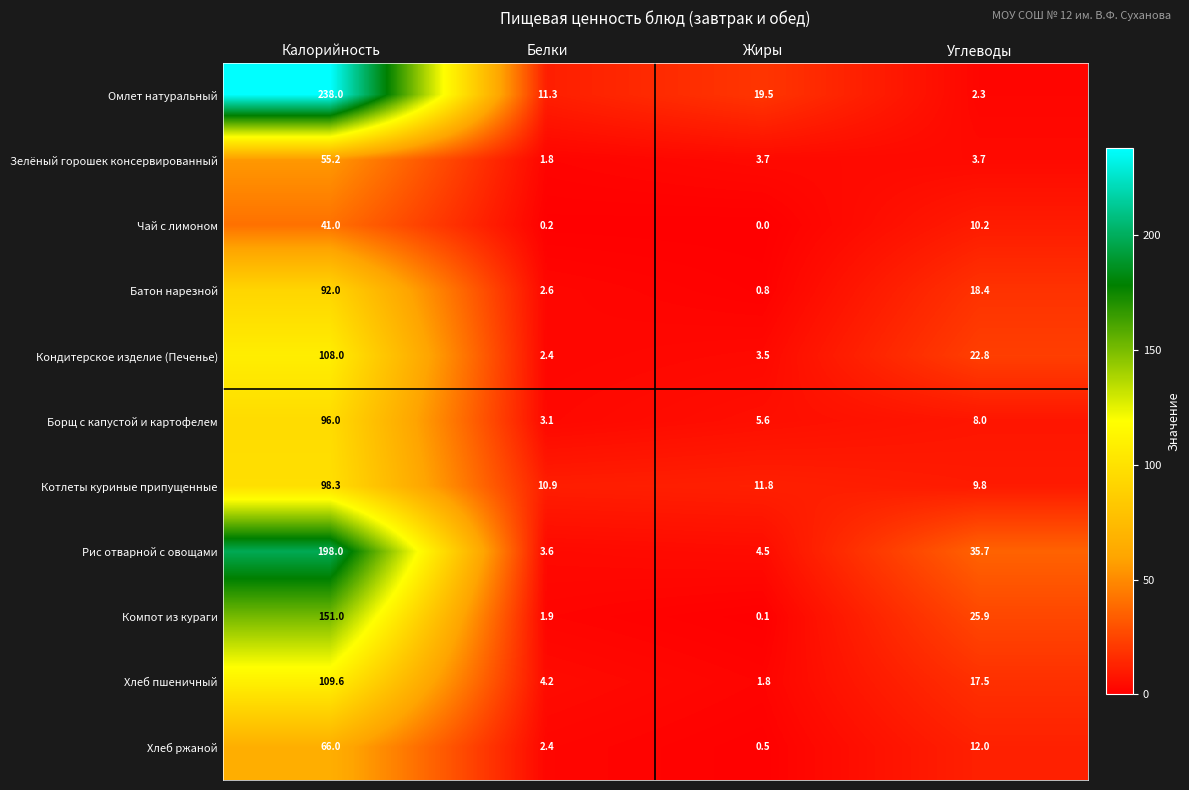

True or false: Хлеб пшеничный has a value of 1.8 at Жиры.

True